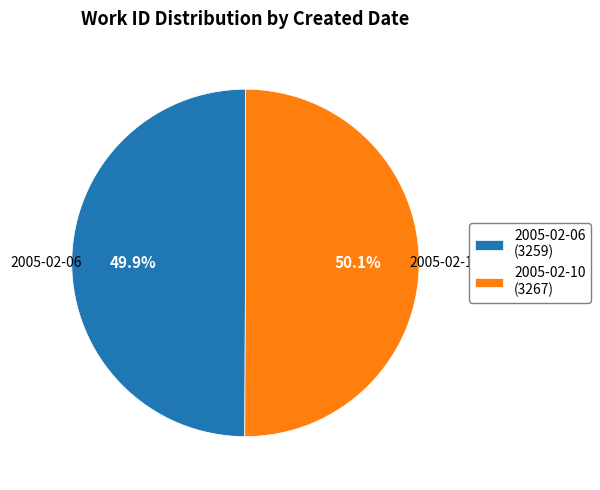

To the nearest percent, what is the average slice percentage?

50%